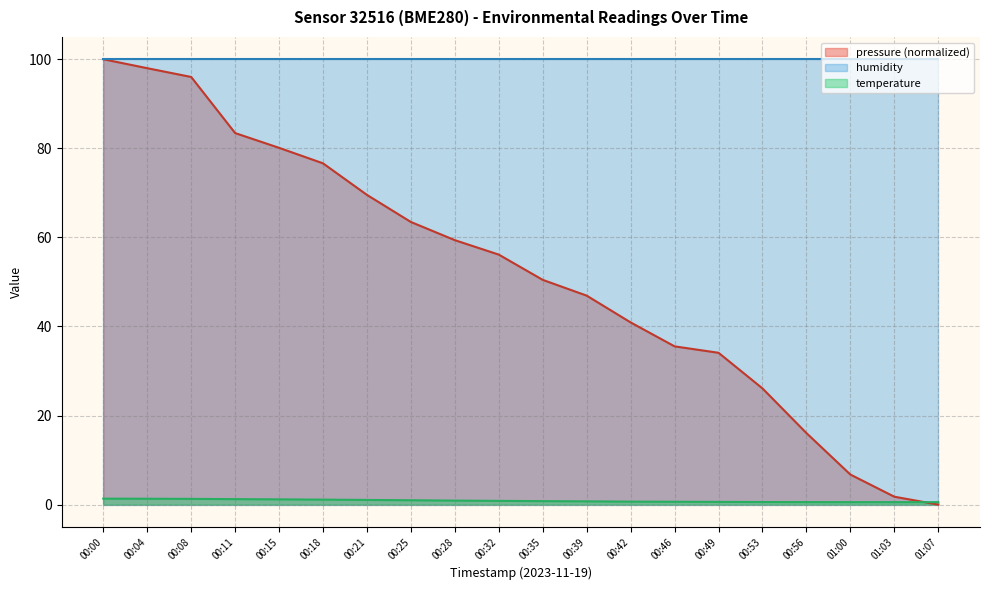

Count the number of categories in the chart.

20